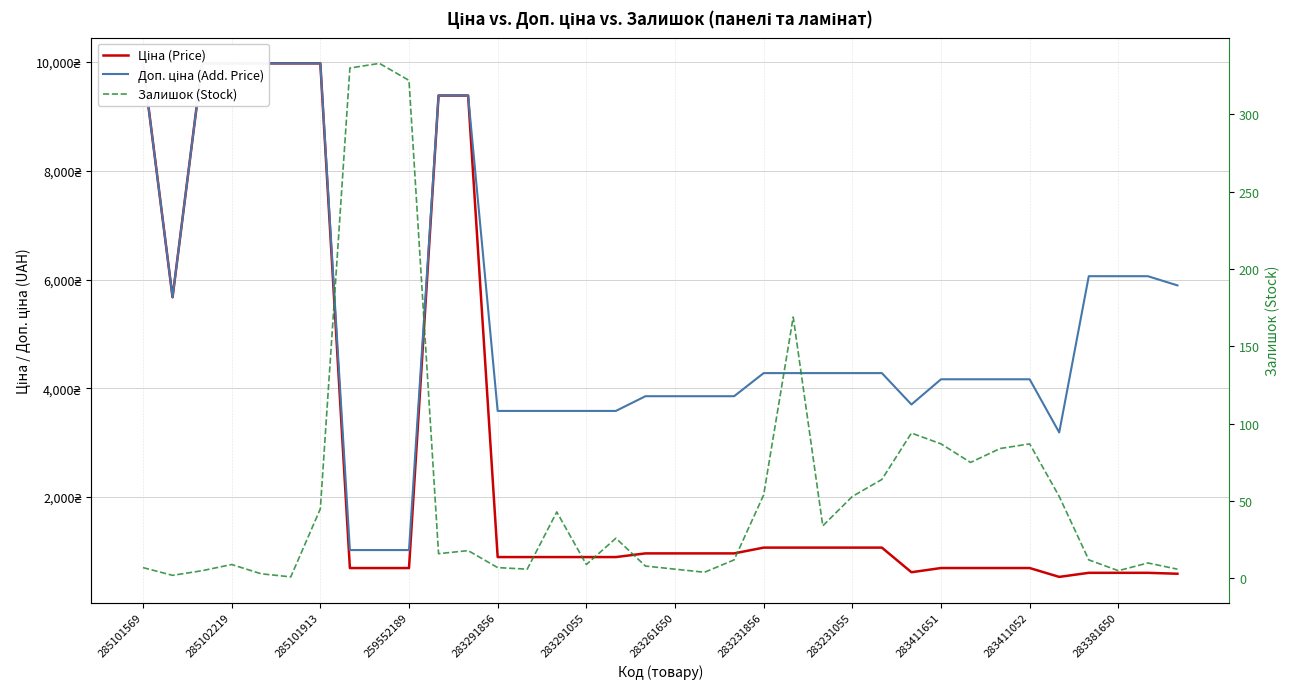

What are all the series names shown in the legend?

Ціна (Price), Доп. ціна (Add. Price), Залишок (Stock)